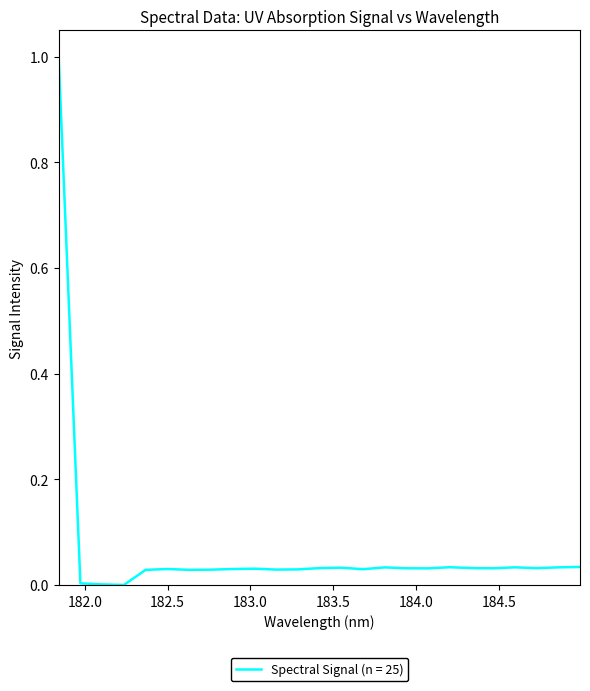

What is the maximum value shown in the chart?

1.0